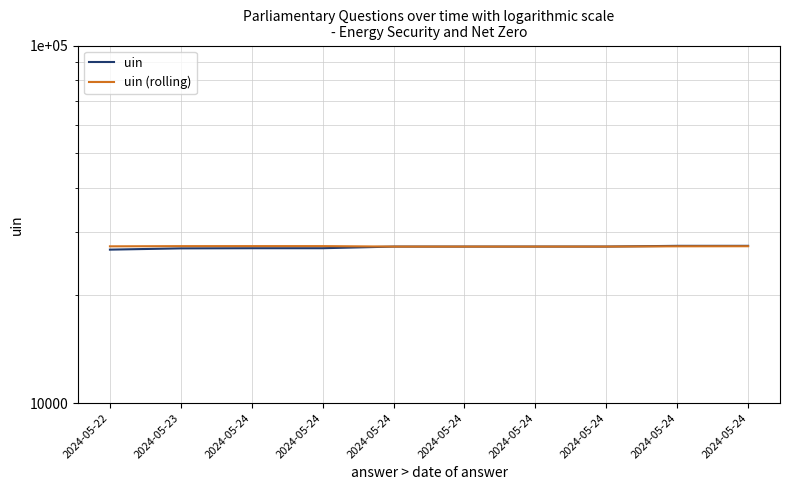

Rank the series by their maximum value, from lowest to highest.

uin (rolling), uin